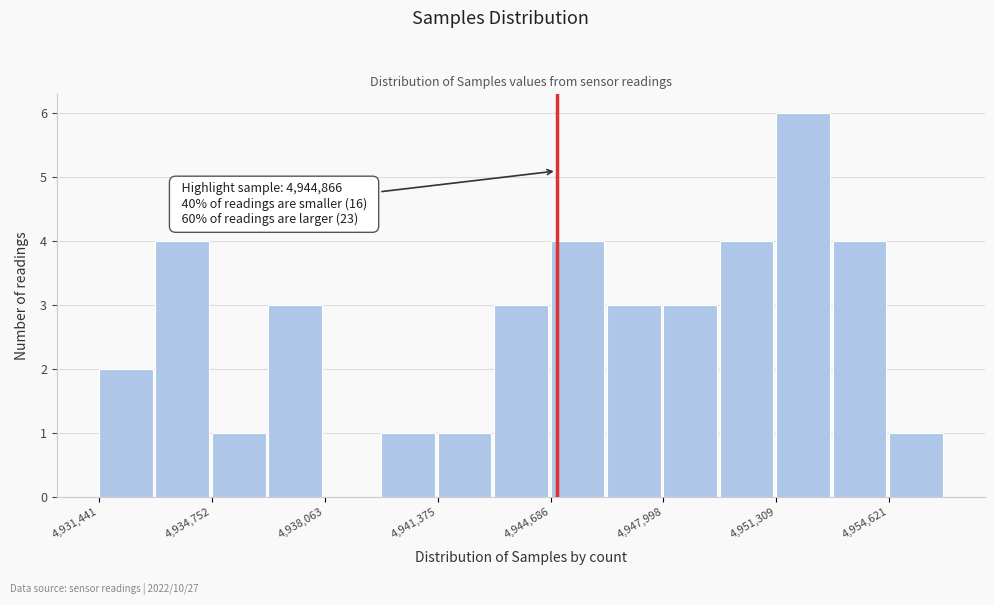

Around what value on the x-axis is the tallest bar? Give the approximate position of its centre, as read against the axis.

4952000